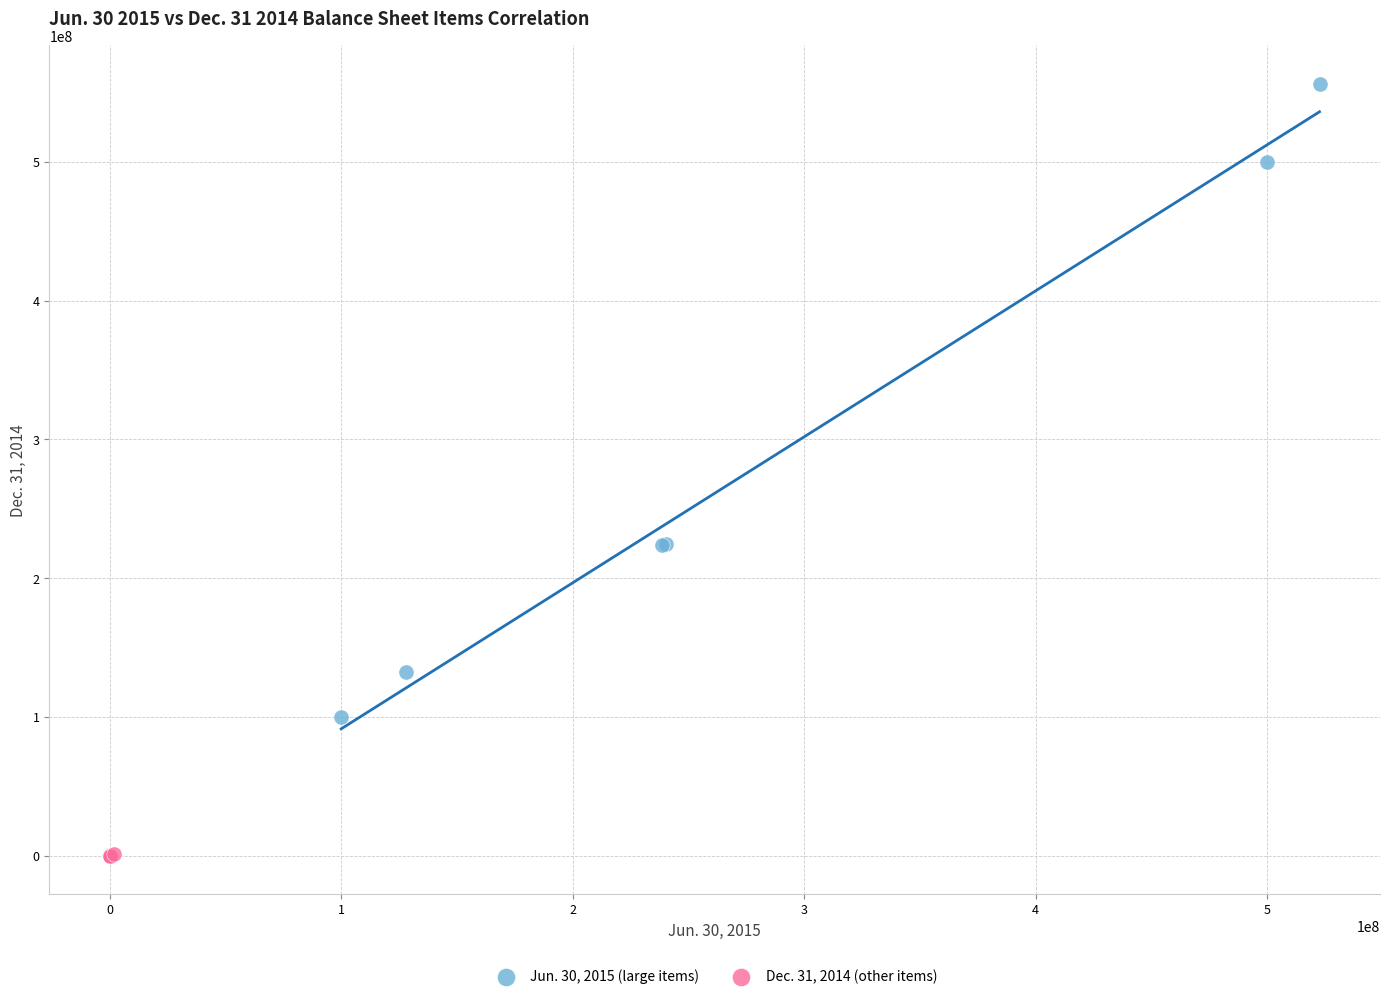

Which series reaches the maximum Y coordinate?

Jun. 30, 2015 (large items)